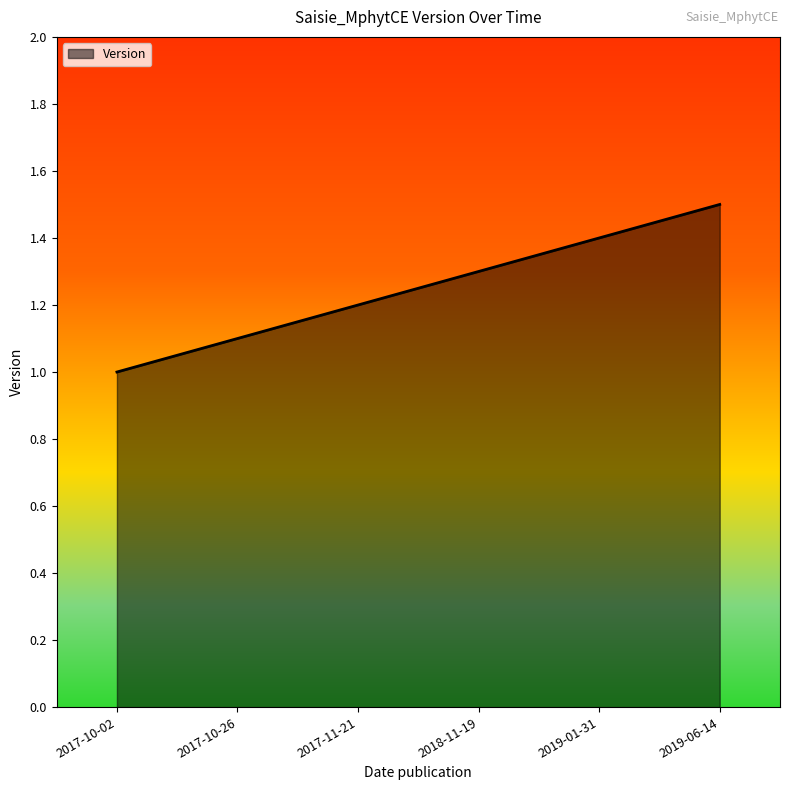

True or false: the data shows 1.0 at 2017-10-02.

True